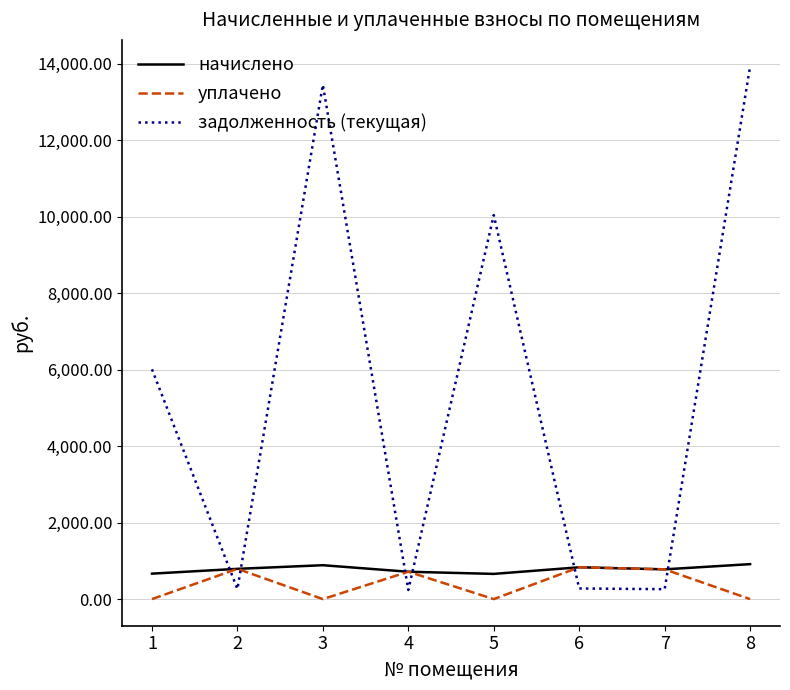

Which series has the largest range (max minus min)?

задолженность (текущая)